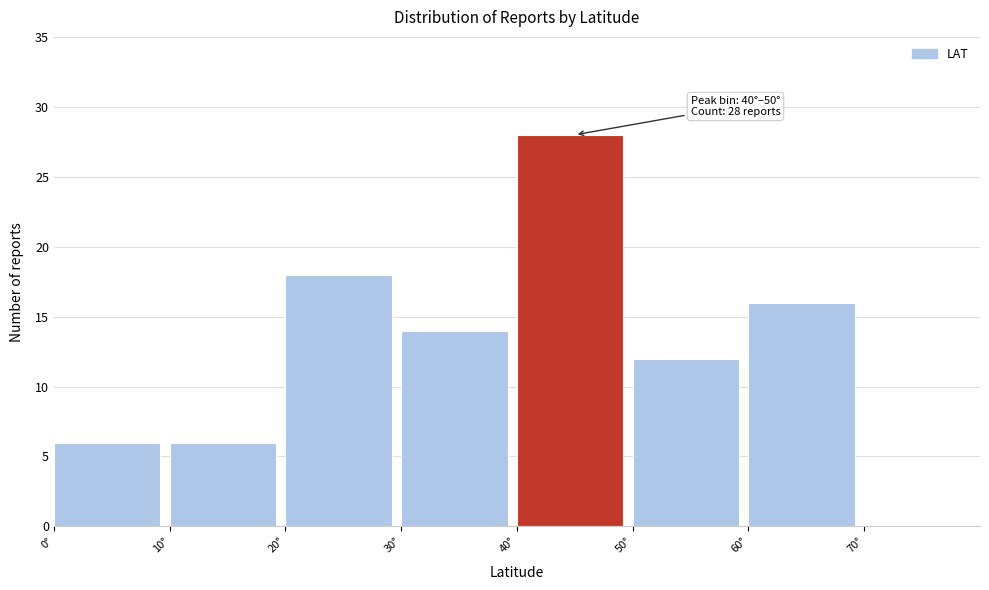

Which range on the x-axis has the tallest bar?

40 to 50